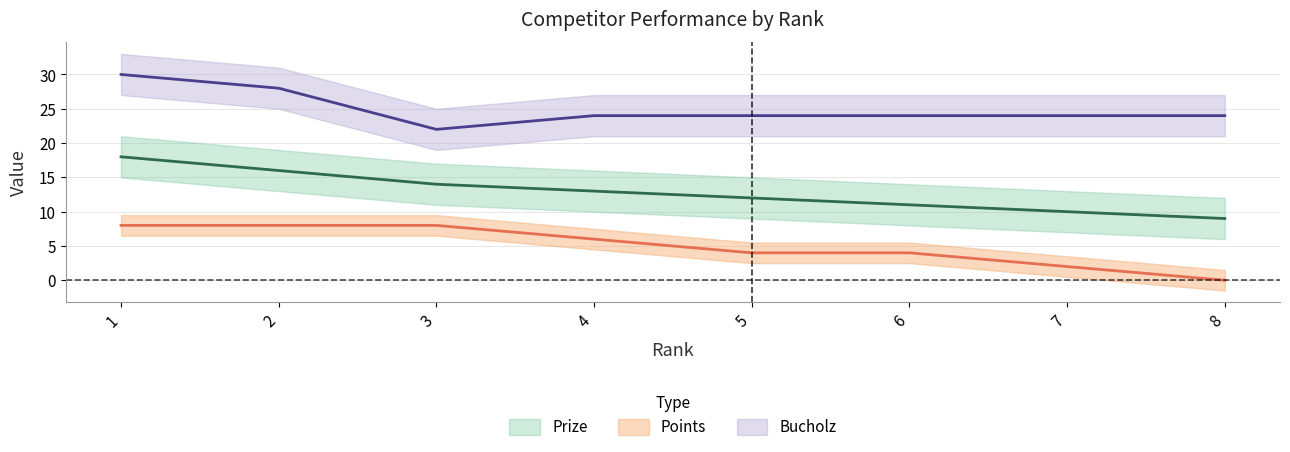

Count the Bucholz values in the range 24 to 28.

6